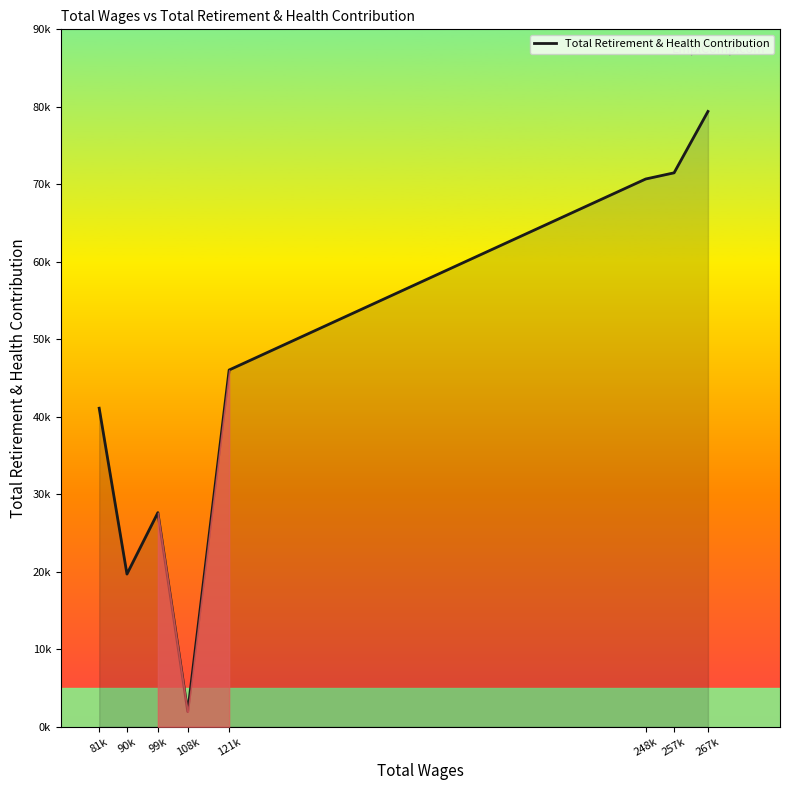

What is the change in value from 108k to 257k?

+69537